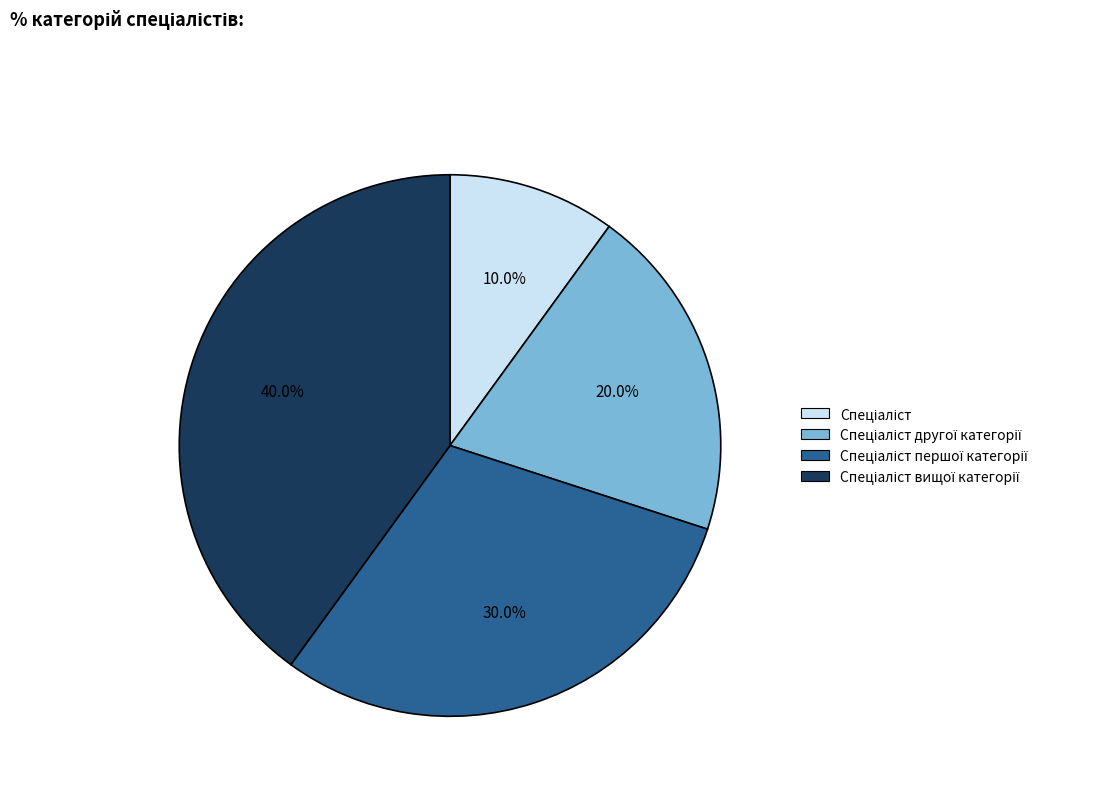

Is there any slice that represents more than half of the pie?

No